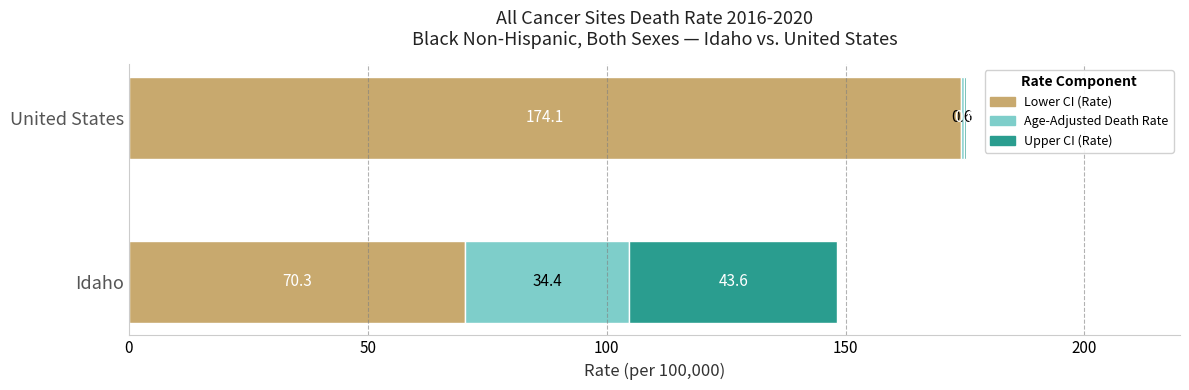

What is the total value across all series at Idaho?

148.3